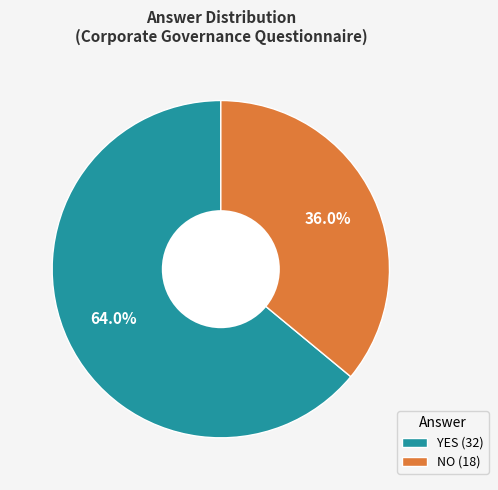

To the nearest percent, what is the difference between the largest and smallest slice percentages?

28%